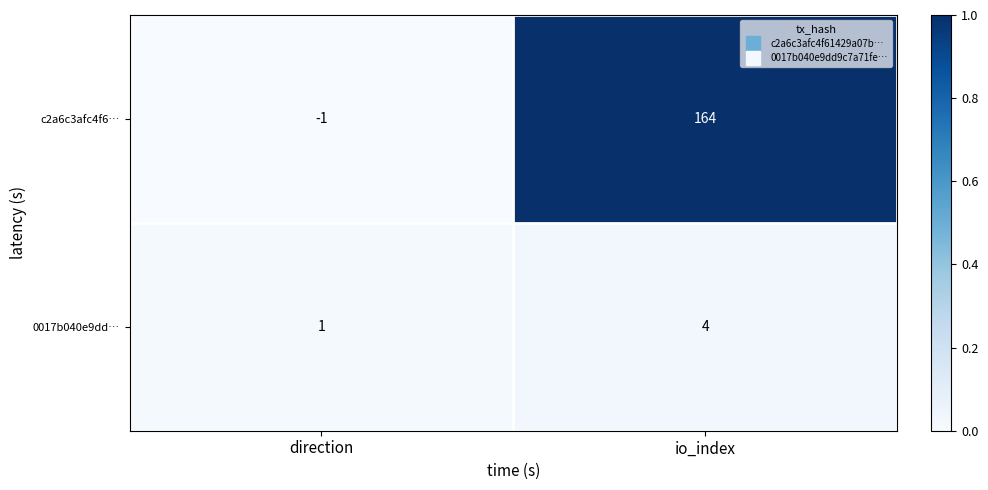

At direction, list the series in order from largest to smallest.

0017b040e9dd…, c2a6c3afc4f6…